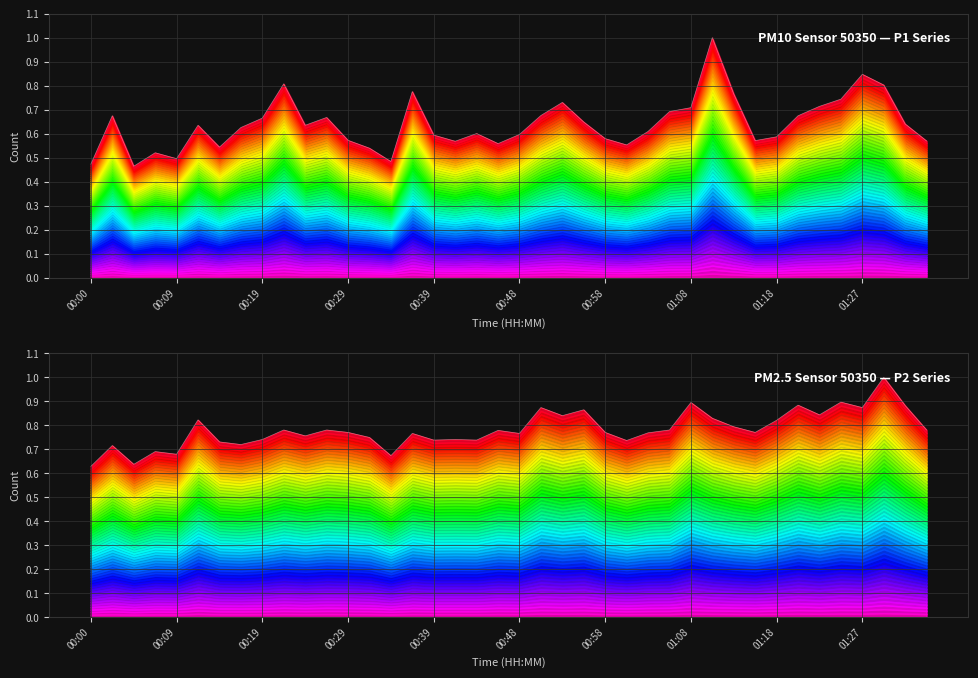

At how many categories does at least one series exceed 0?

40